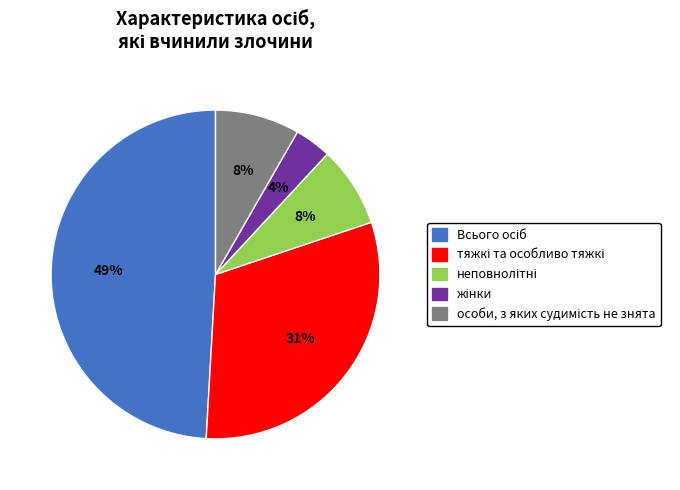

Is there any slice that represents more than half of the pie?

No